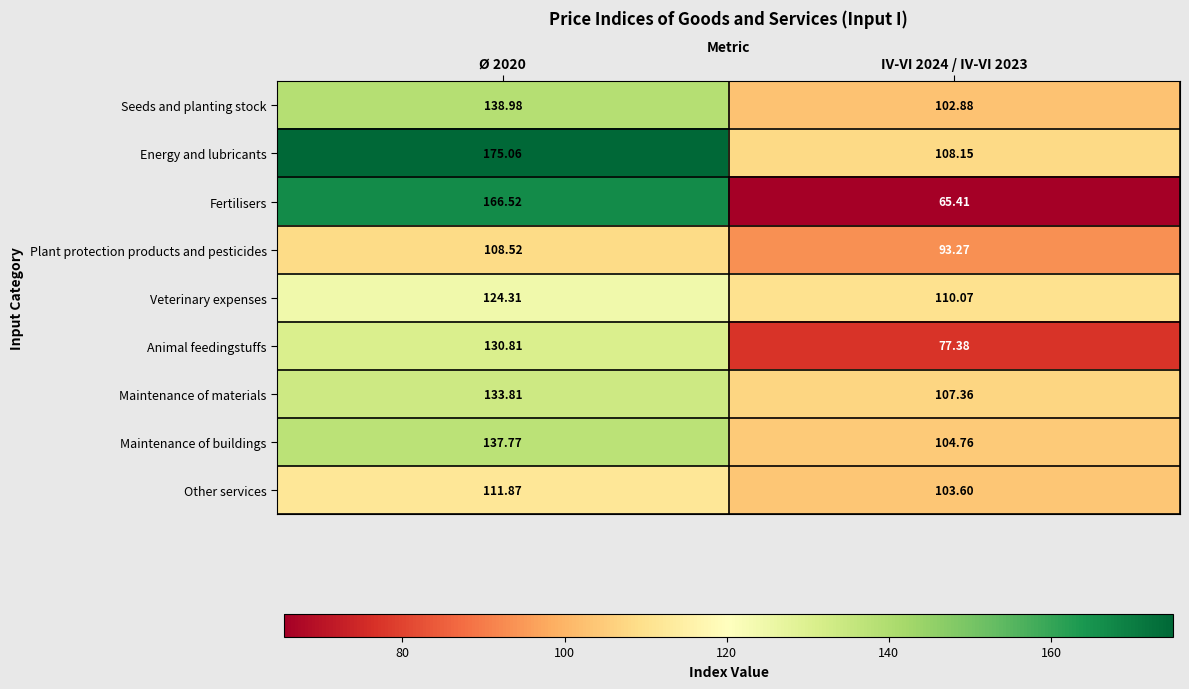

Which series has the largest total across all categories?

Energy and lubricants